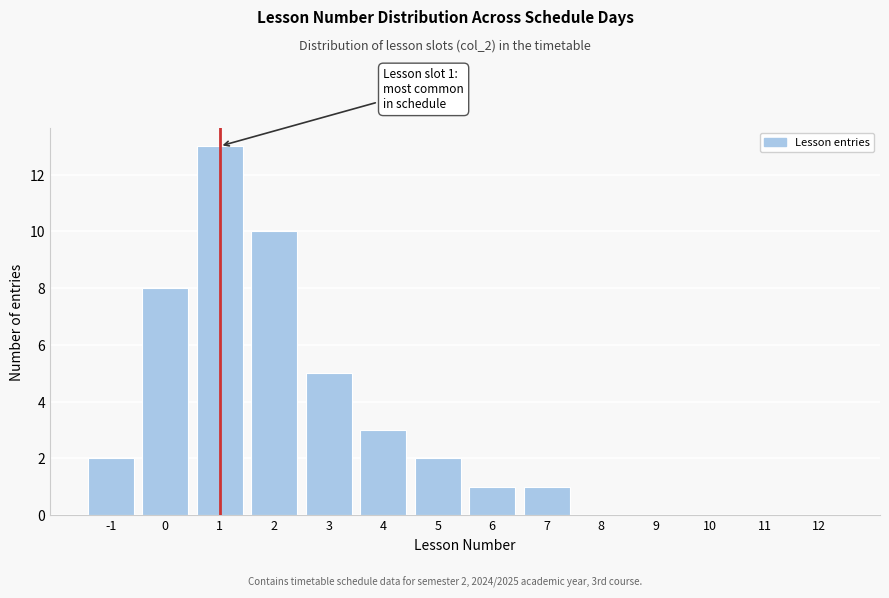

Reading right to left, list all the values displayed in this chart.

12=0	11=0	10=0	9=0	8=0	7=1	6=1	5=2	4=3	3=5	2=10	1=13	0=8	-1=2